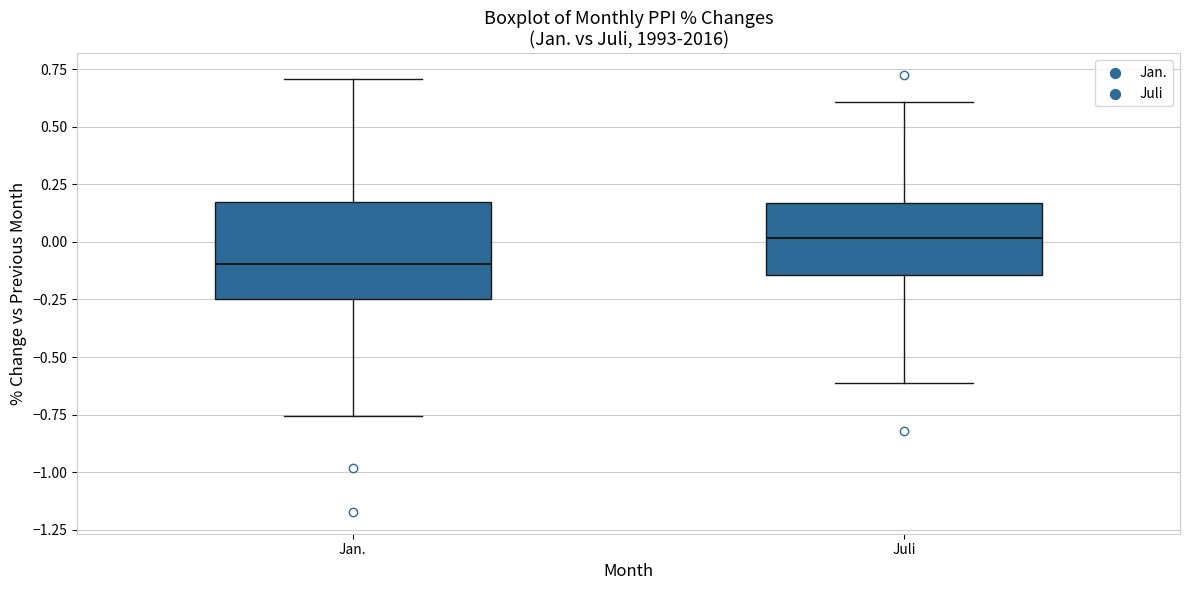

Which box is the tallest, from its lower edge to its upper edge?

Jan.